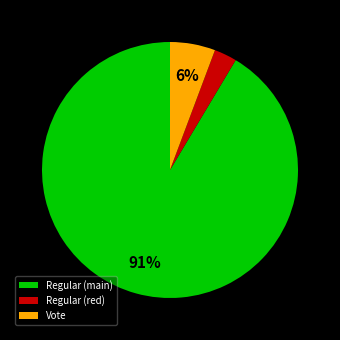

How many segments does this pie chart have?

3